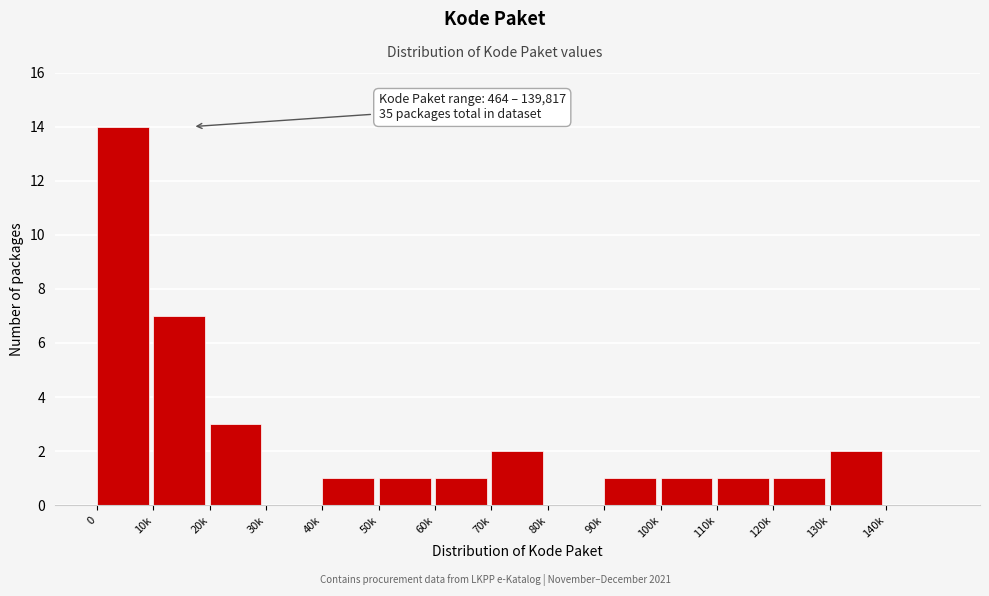

Reading left to right, what are all the values shown in this chart?

0=14	10k=7	20k=3	30k=0	40k=1	50k=1	60k=1	70k=2	80k=0	90k=1	100k=1	110k=1	120k=1	130k=2	140k=0